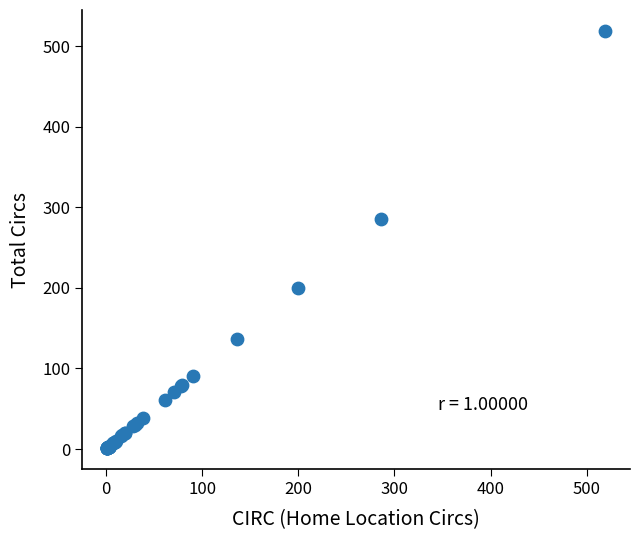

What Y value in the scatter plot is closest to 260?

286